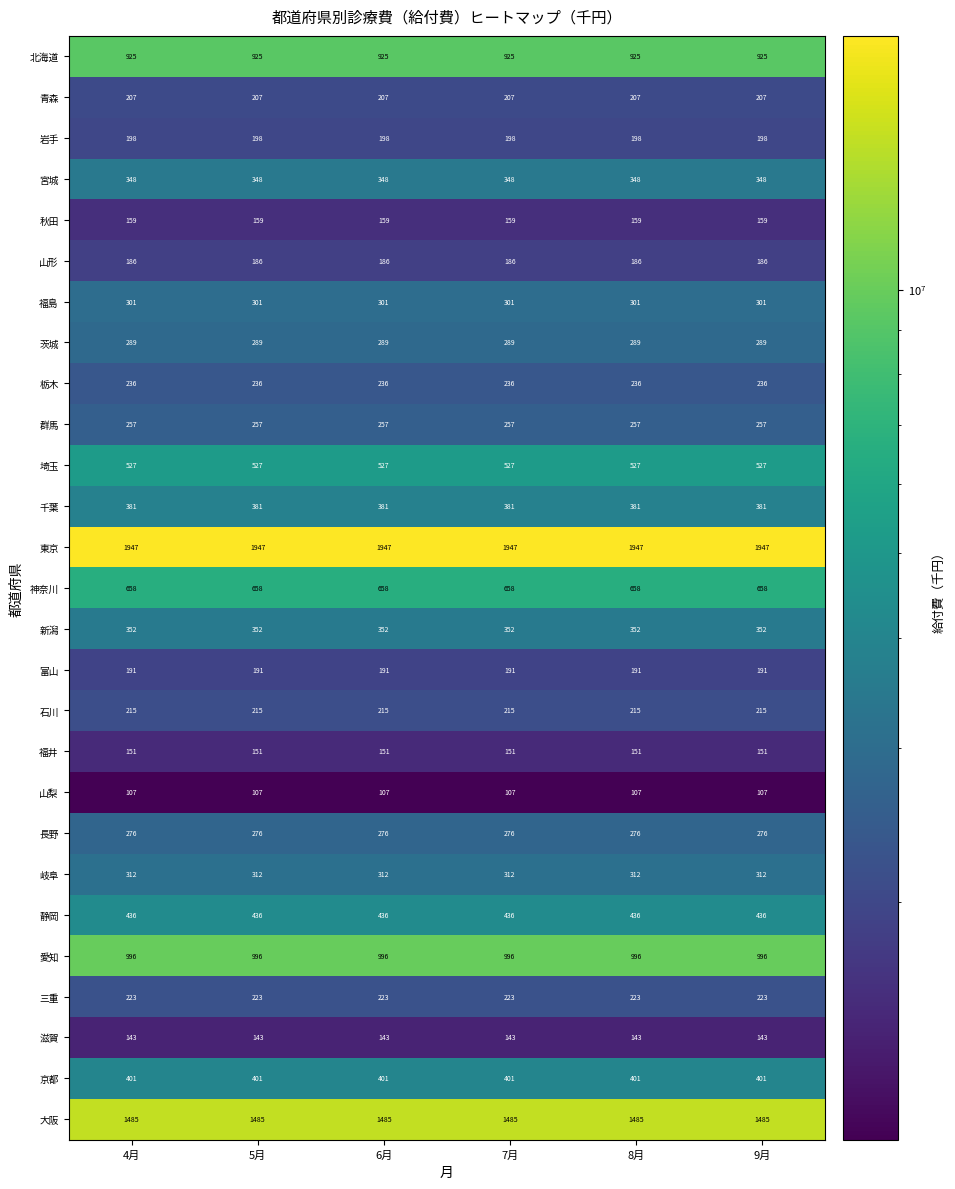

Rank the series by their maximum value, from highest to lowest.

東京, 大阪, 愛知, 北海道, 神奈川, 埼玉, 静岡, 京都, 千葉, 新潟, 宮城, 岐阜, 福島, 茨城, 長野, 群馬, 栃木, 三重, 石川, 青森, 岩手, 富山, 山形, 秋田, 福井, 滋賀, 山梨